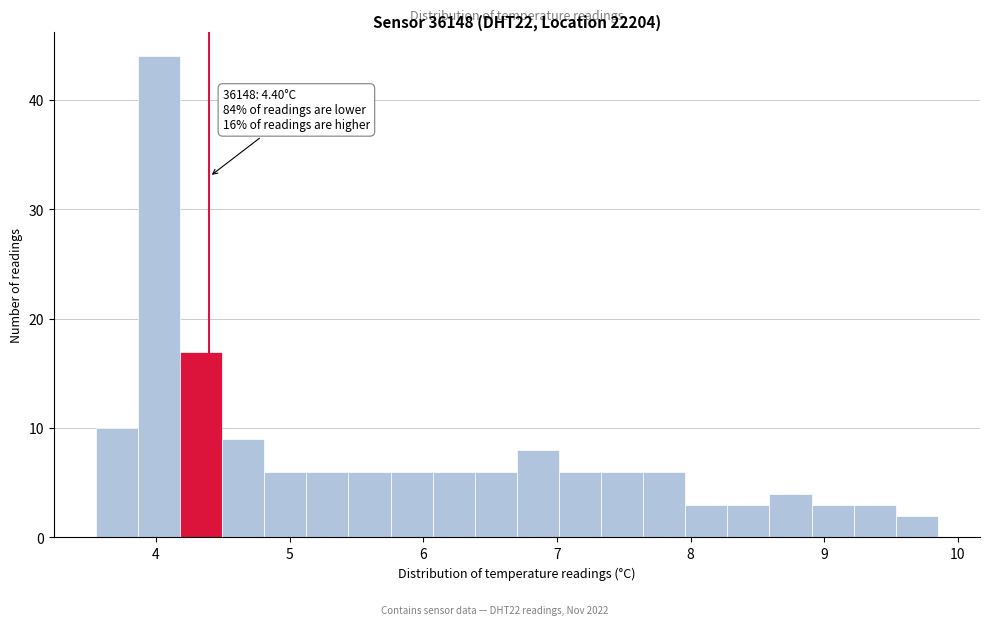

Around what value on the x-axis is the tallest bar? Give the approximate position of its centre, as read against the axis.

4.0